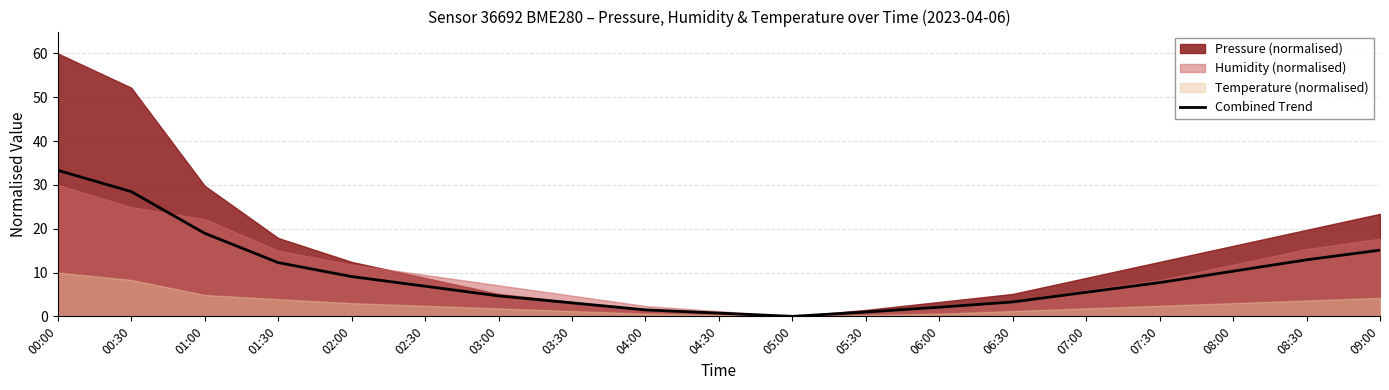

Does the chart have visible grid lines?

Yes